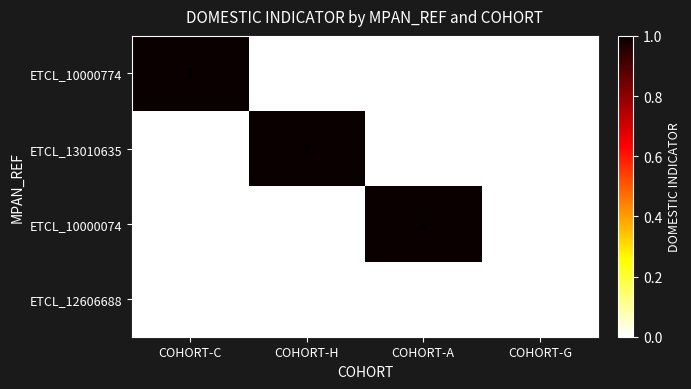

Is it true that ETCL_10000774 equals 0 at COHORT-G?

True